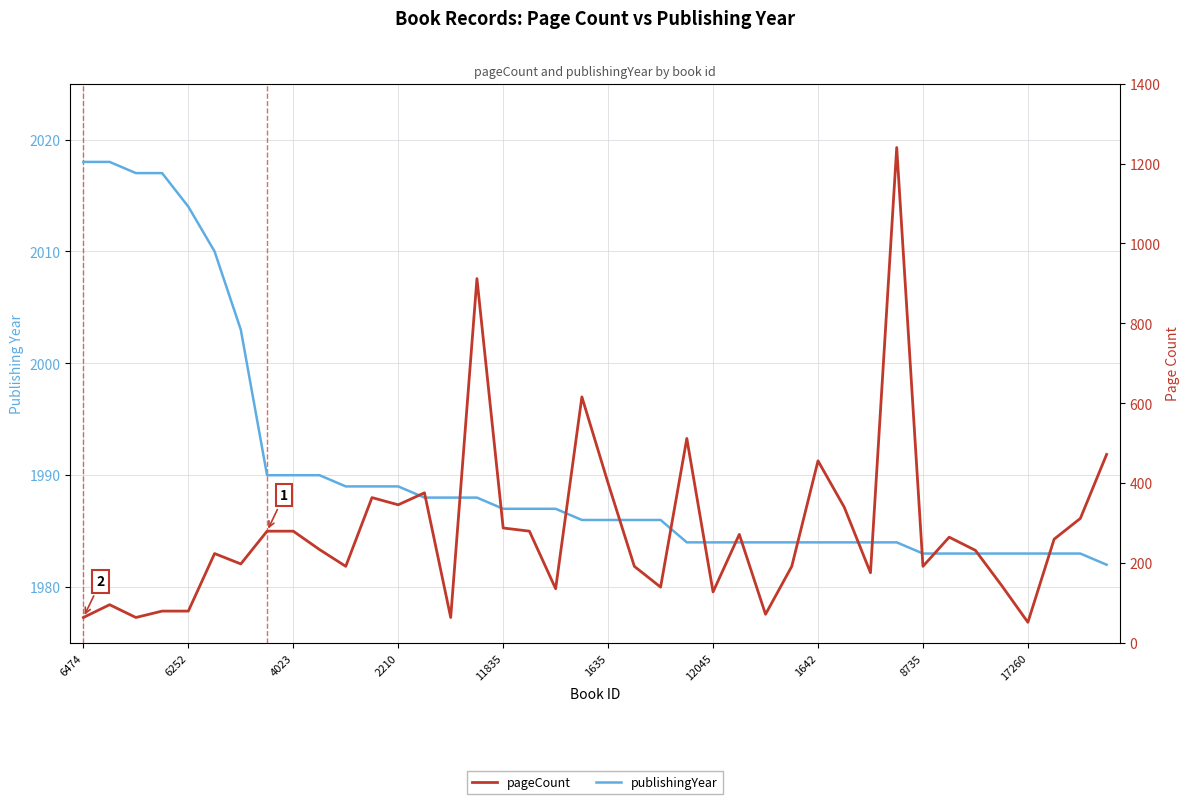

What position from the left is 8735?

33